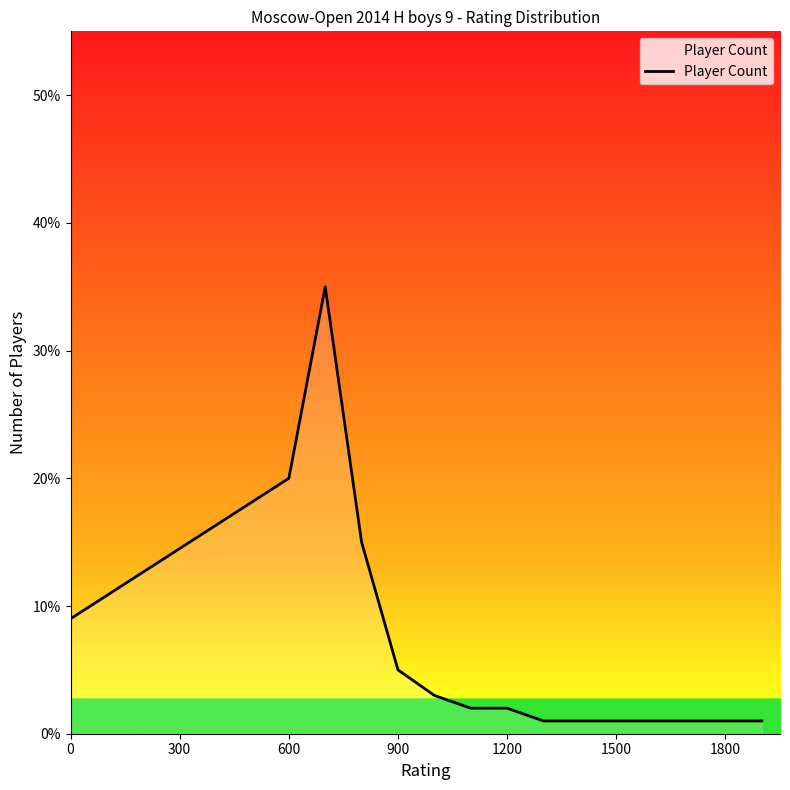

What is the difference between the maximum and minimum values?

34